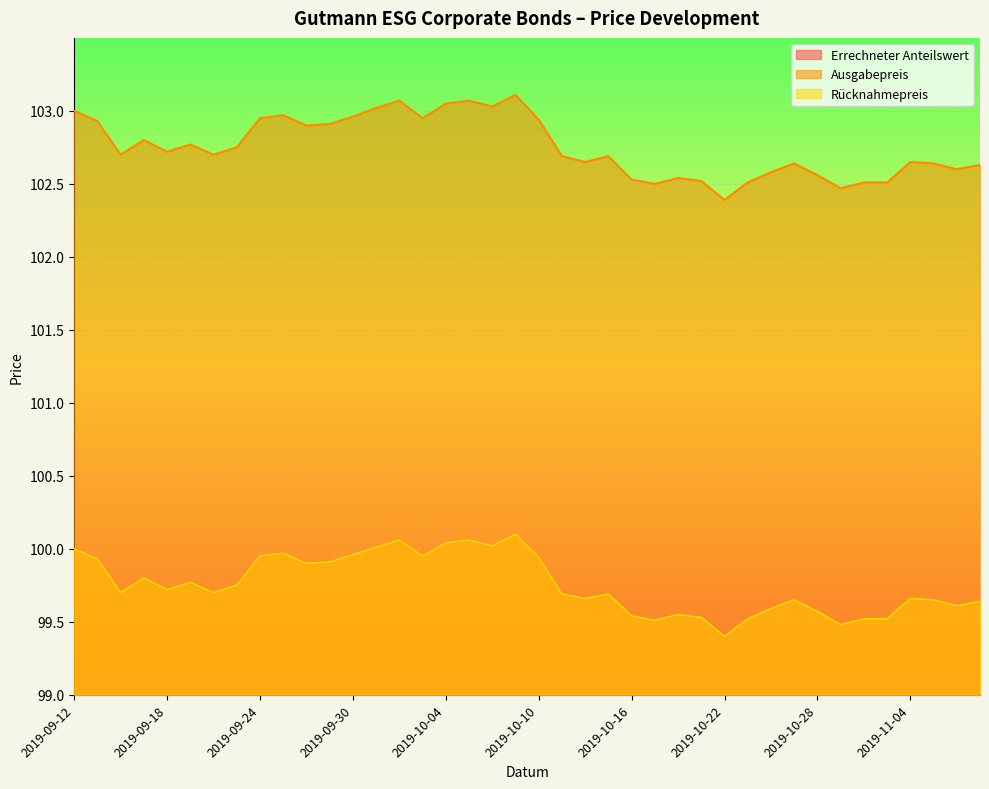

At which label does Rücknahmepreis reach its minimum?

2019-10-22